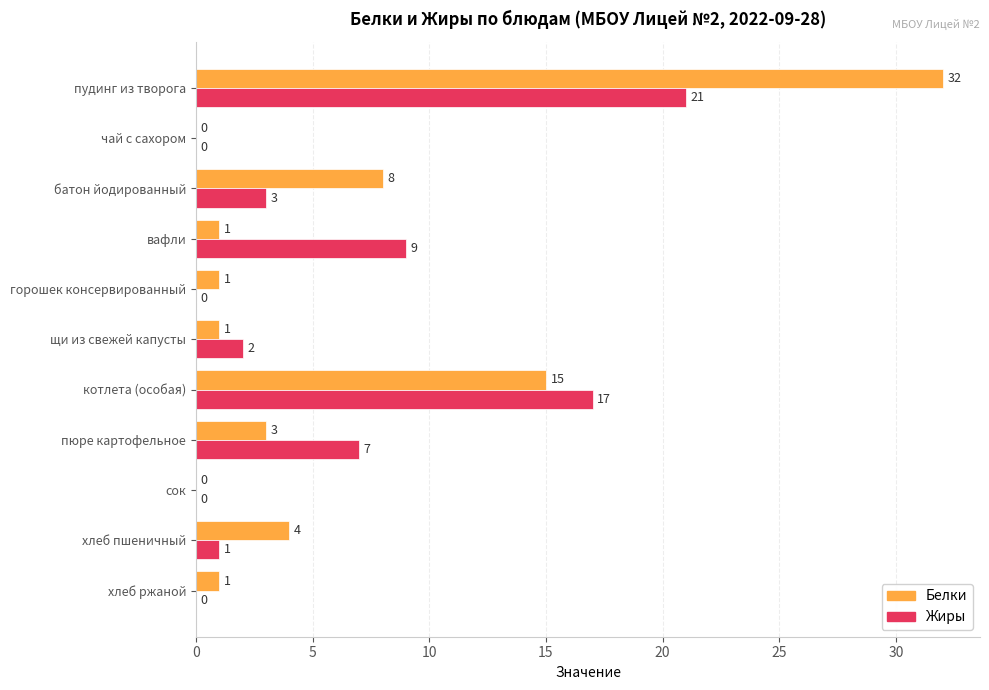

What is the sum of all Жиры values?

60